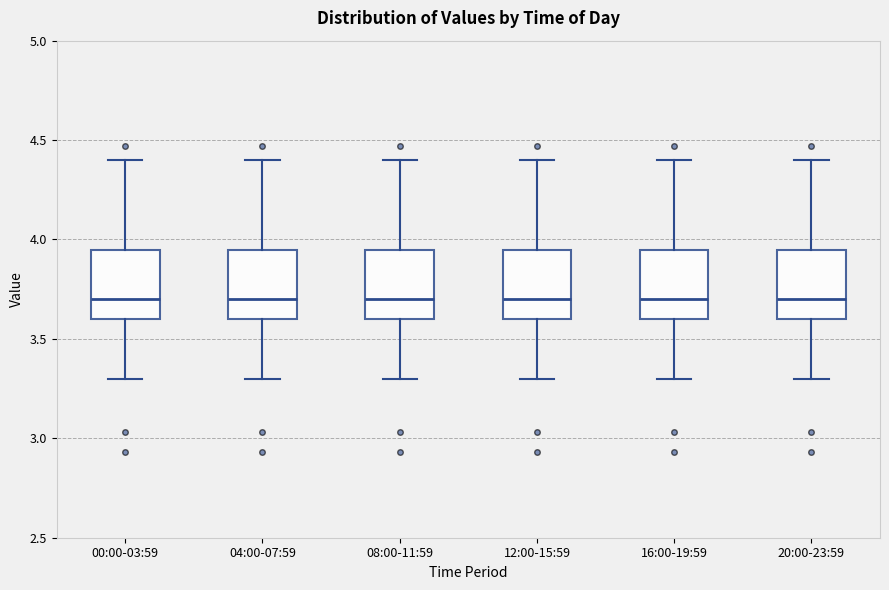

Where is the upper edge of the box for 04:00-07:59 on the y-axis? The values are not printed on the chart, so give them approximately, as read against the axis.

3.95